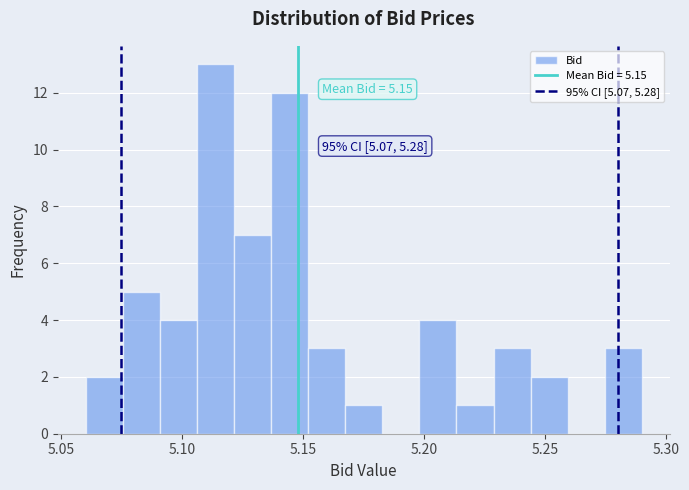

Around what value on the x-axis is the tallest bar? Give the approximate position of its centre, as read against the axis.

5.115